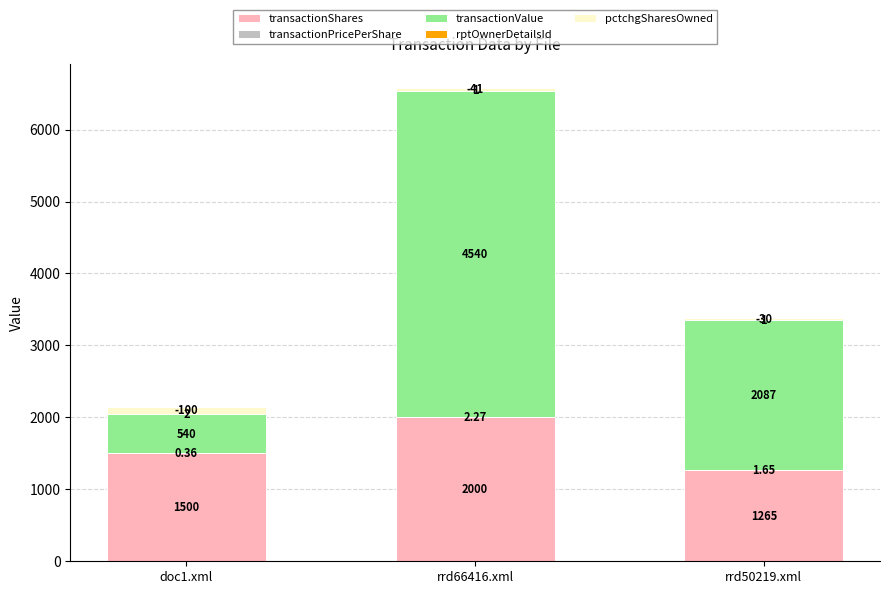

Count the number of categories in the chart.

3